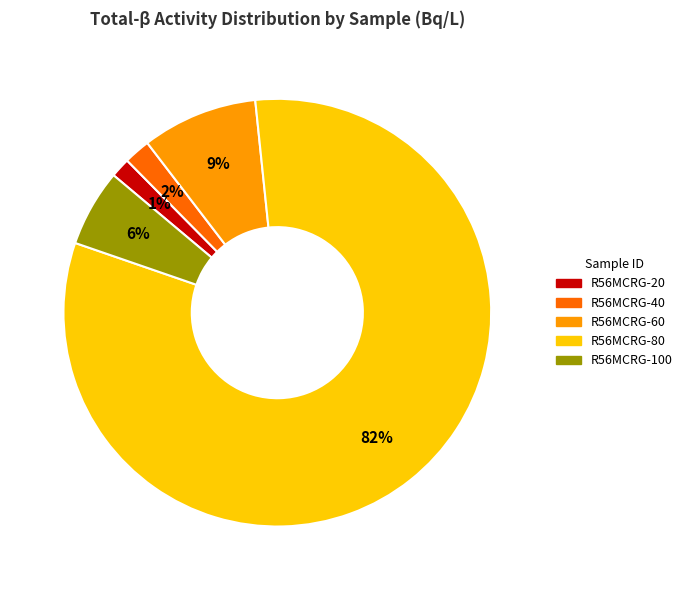

What is the largest slice in the pie chart?

R56MCRG-80